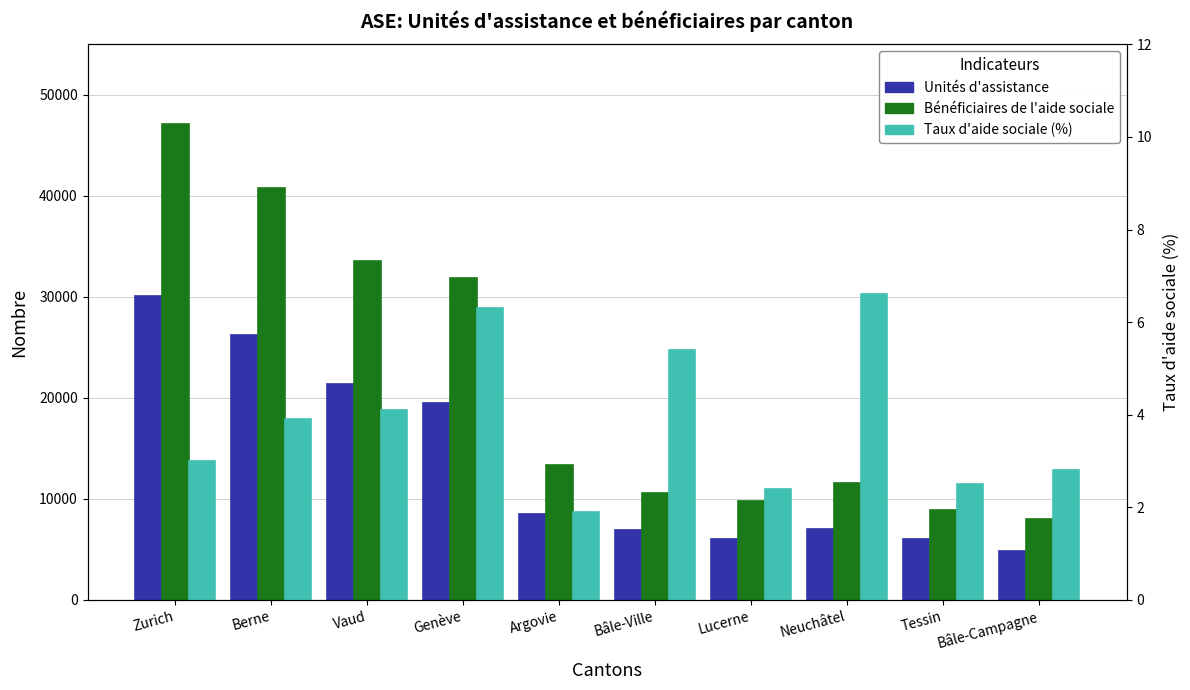

How many values in the Bénéficiaires de l'aide sociale series are below 13306?

5